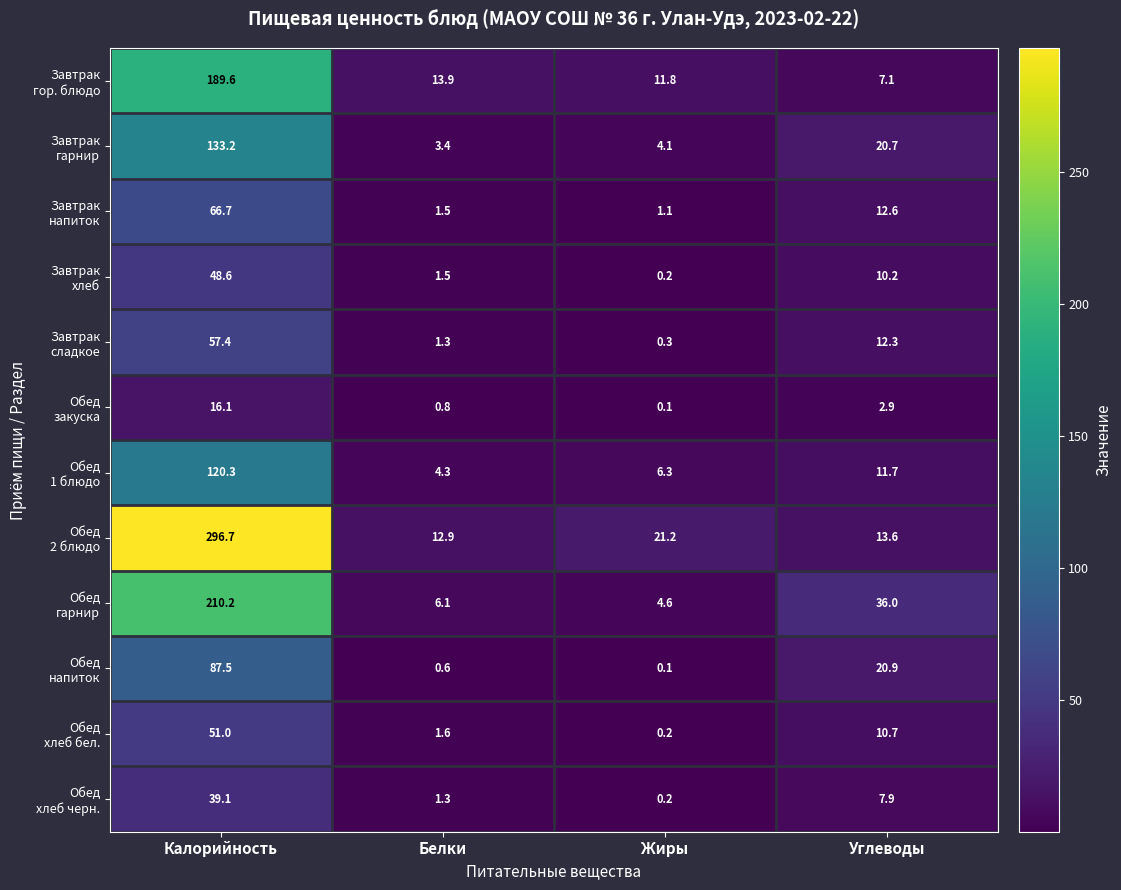

At how many categories does at least one series exceed 18?

3